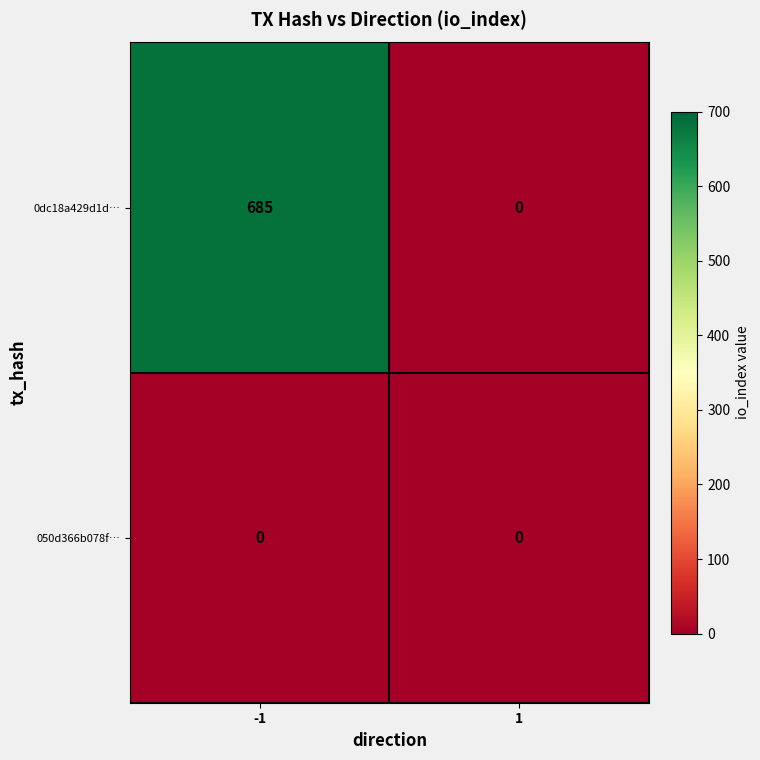

Reading left to right, extract all data points from this chart.

0dc18a429d1d…: 685	0
050d366b078f…: 0	0